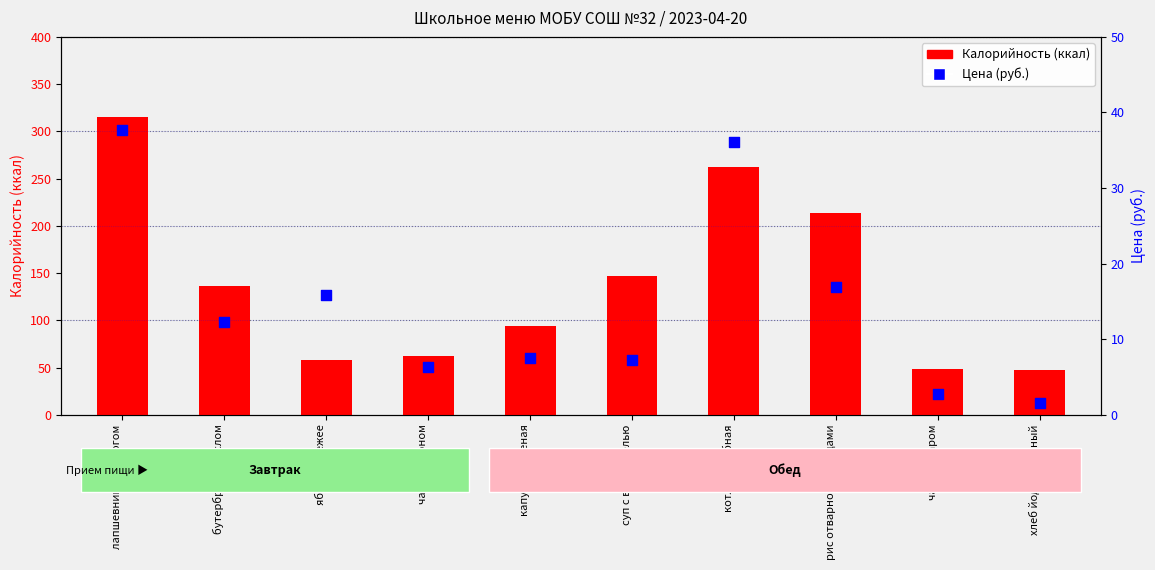

Which series has the widest spread of Y values?

Калорийность